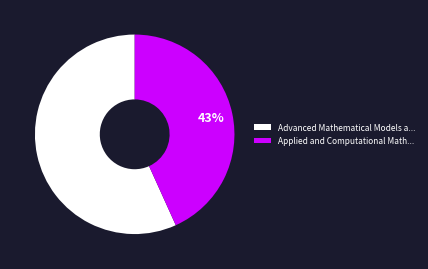

How many segments does this pie chart have?

2